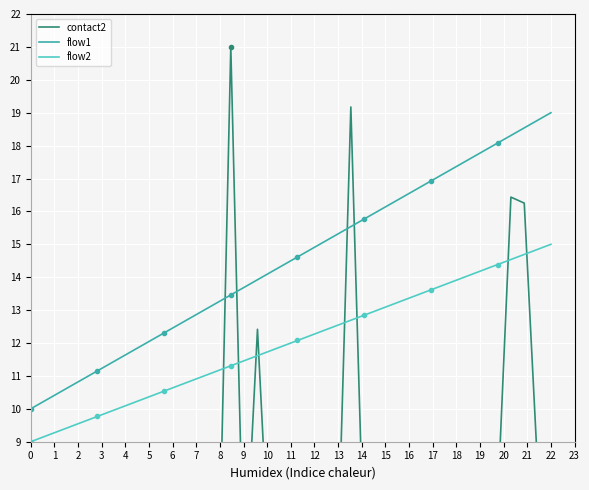

List the labels in order of contact2 value, largest first.

15, 24, 36, 37, 17, 39, 38, 35, 34, 33, 31, 32, 30, 29, 28, 27, 26, 25, 23, 22, 21, 20, 16, 18, 19, 12, 14, 13, 10, 11, 9, 8, 7, 6, 5, 4, 3, 2, 1, 0